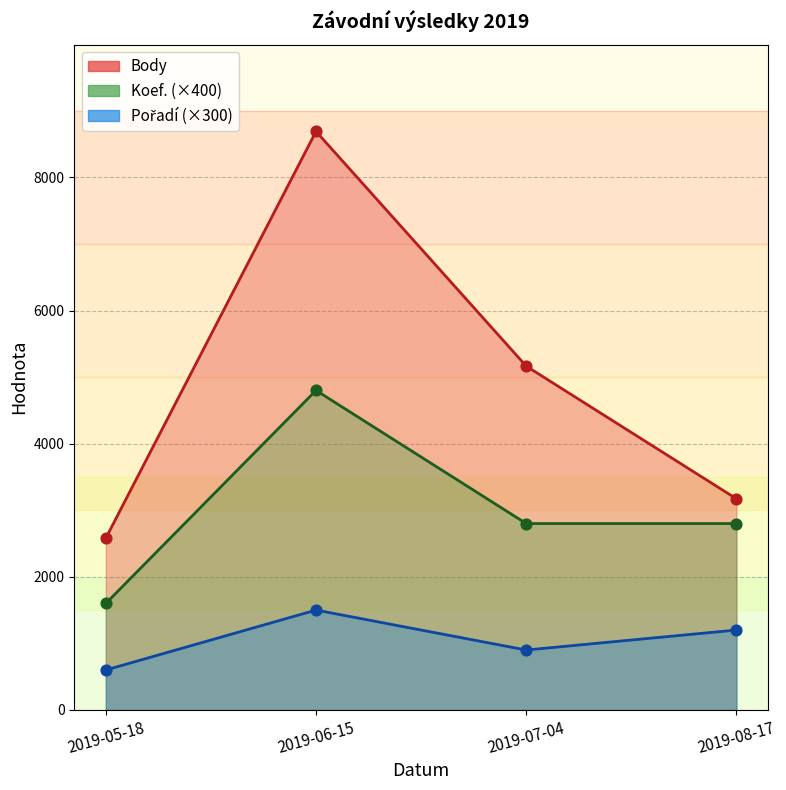

At how many categories does at least one series exceed 7746?

1